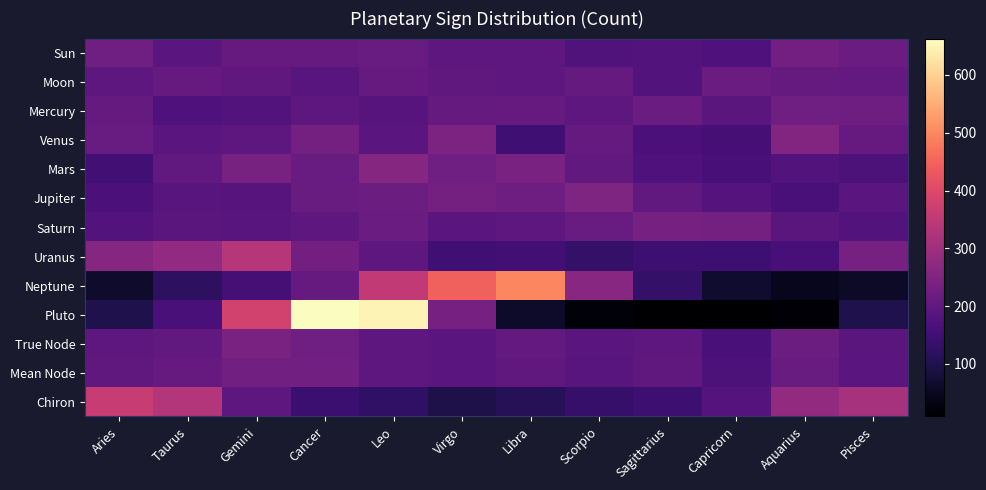

What is the difference between the highest and lowest values at Aries?

299